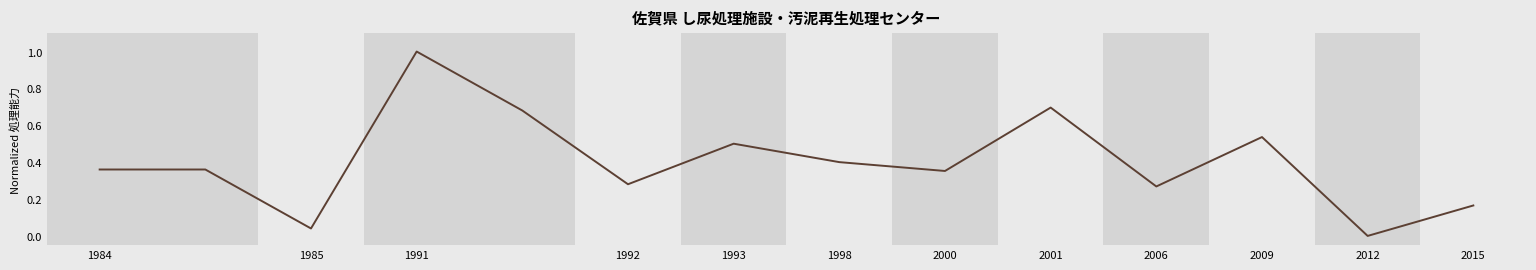

What is the maximum value shown in the chart?

1.0